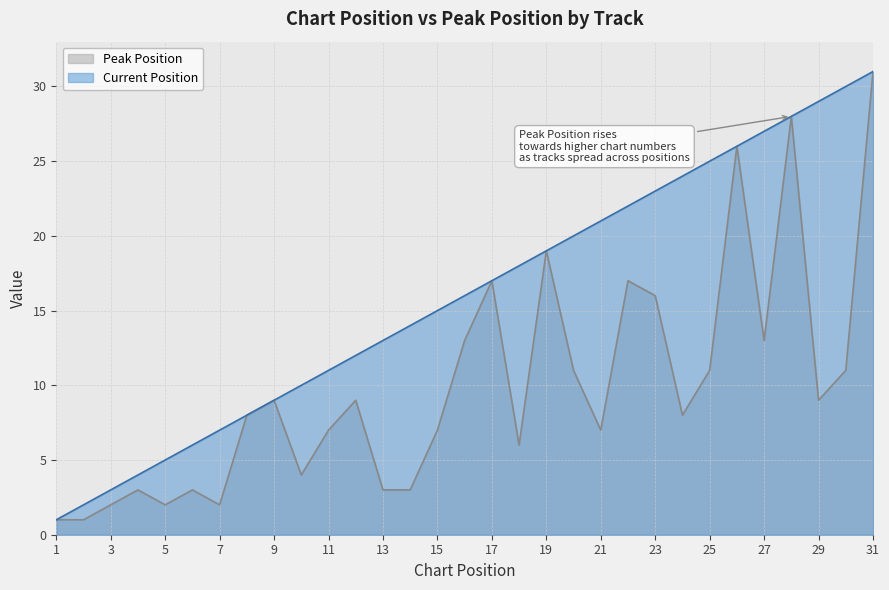

Does the chart display data point markers on the line(s)?

No